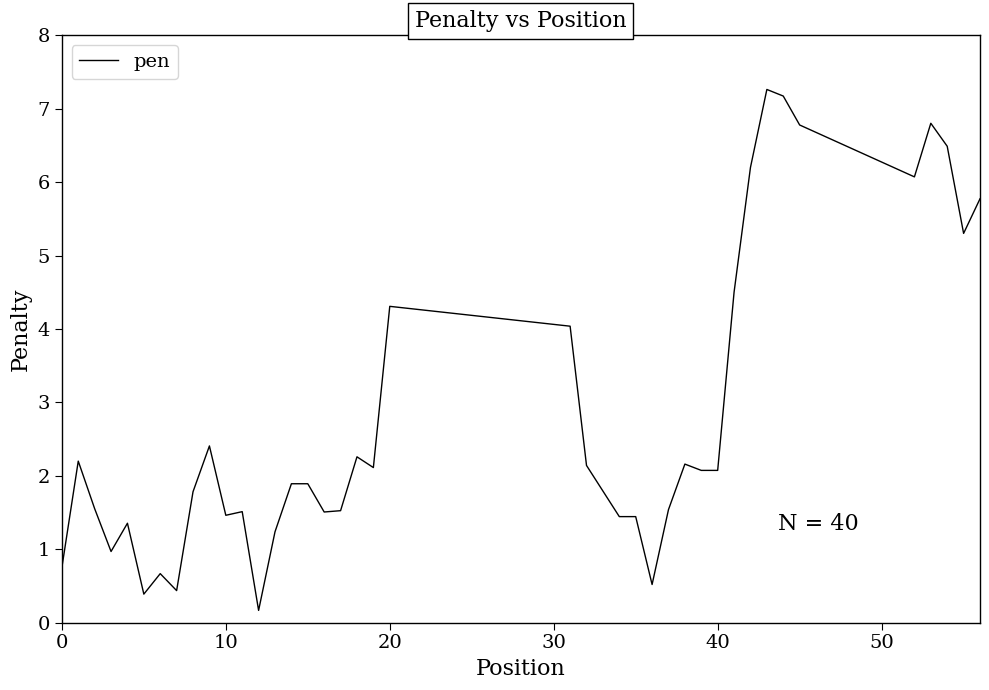

What is the difference between the maximum and minimum values?

7.1